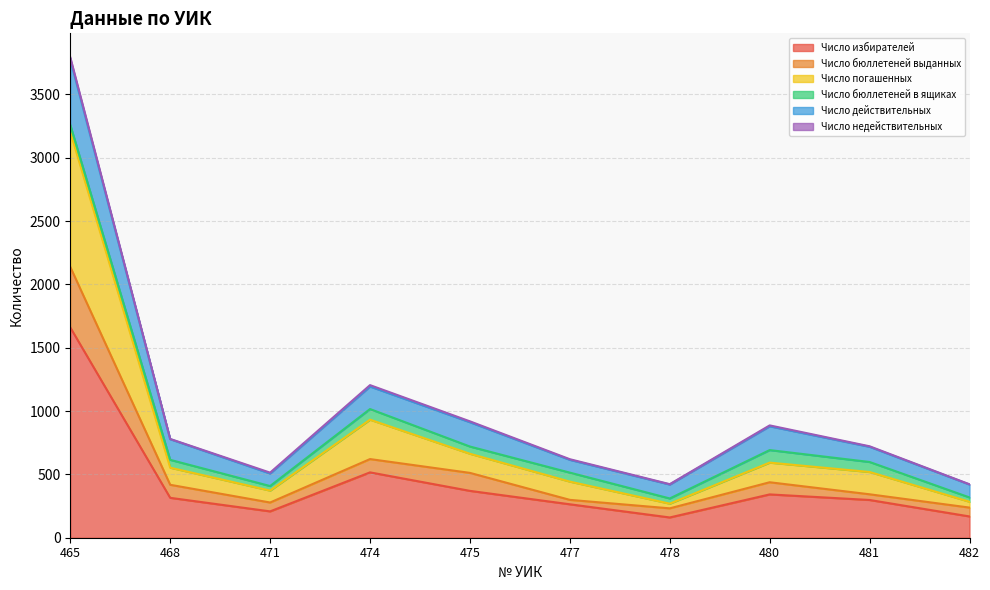

How many lines are shown in the chart?

6